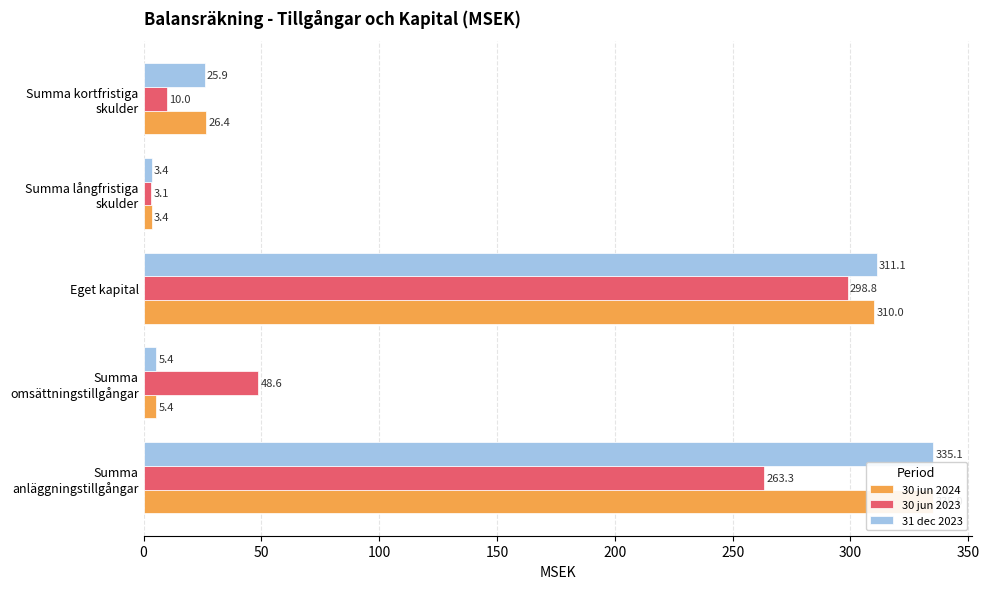

What value does the 31 dec 2023 series have at Summa anläggningstillgångar?

335.1